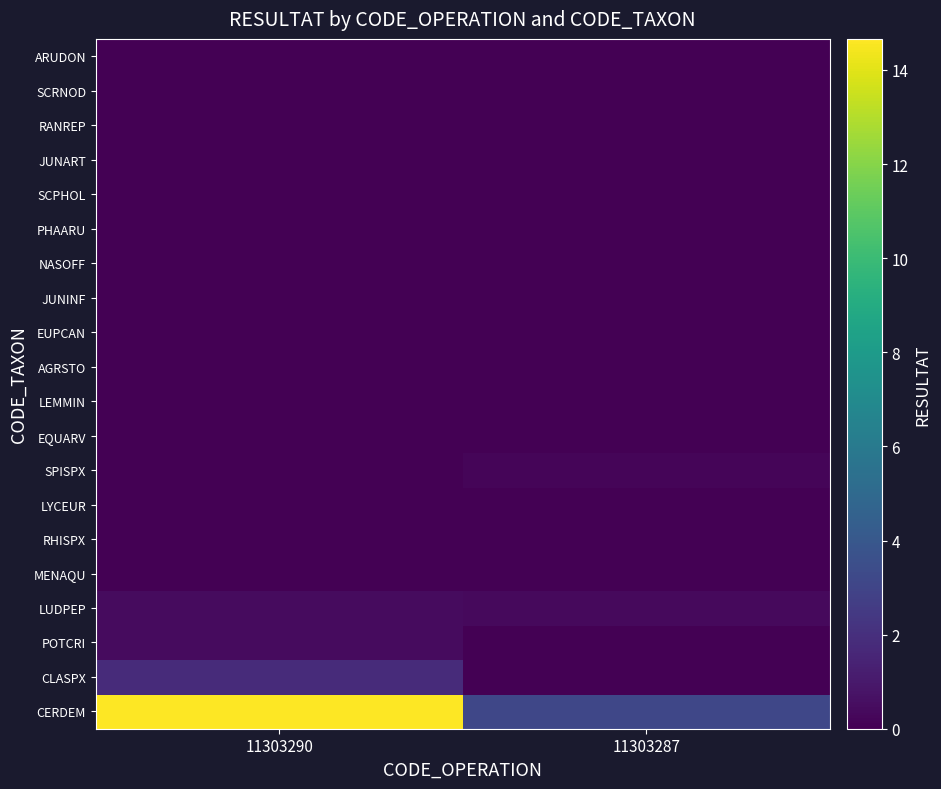

At how many categories does at least one series exceed 14?

1